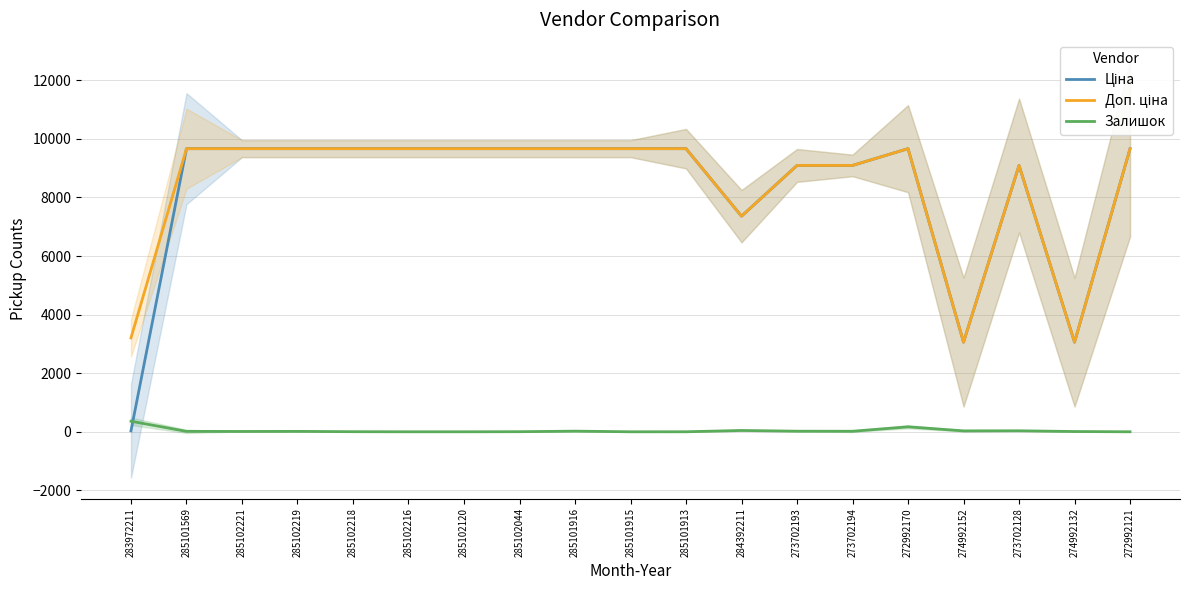

Which series changed the most between 285101916 and 285101915?

Залишок